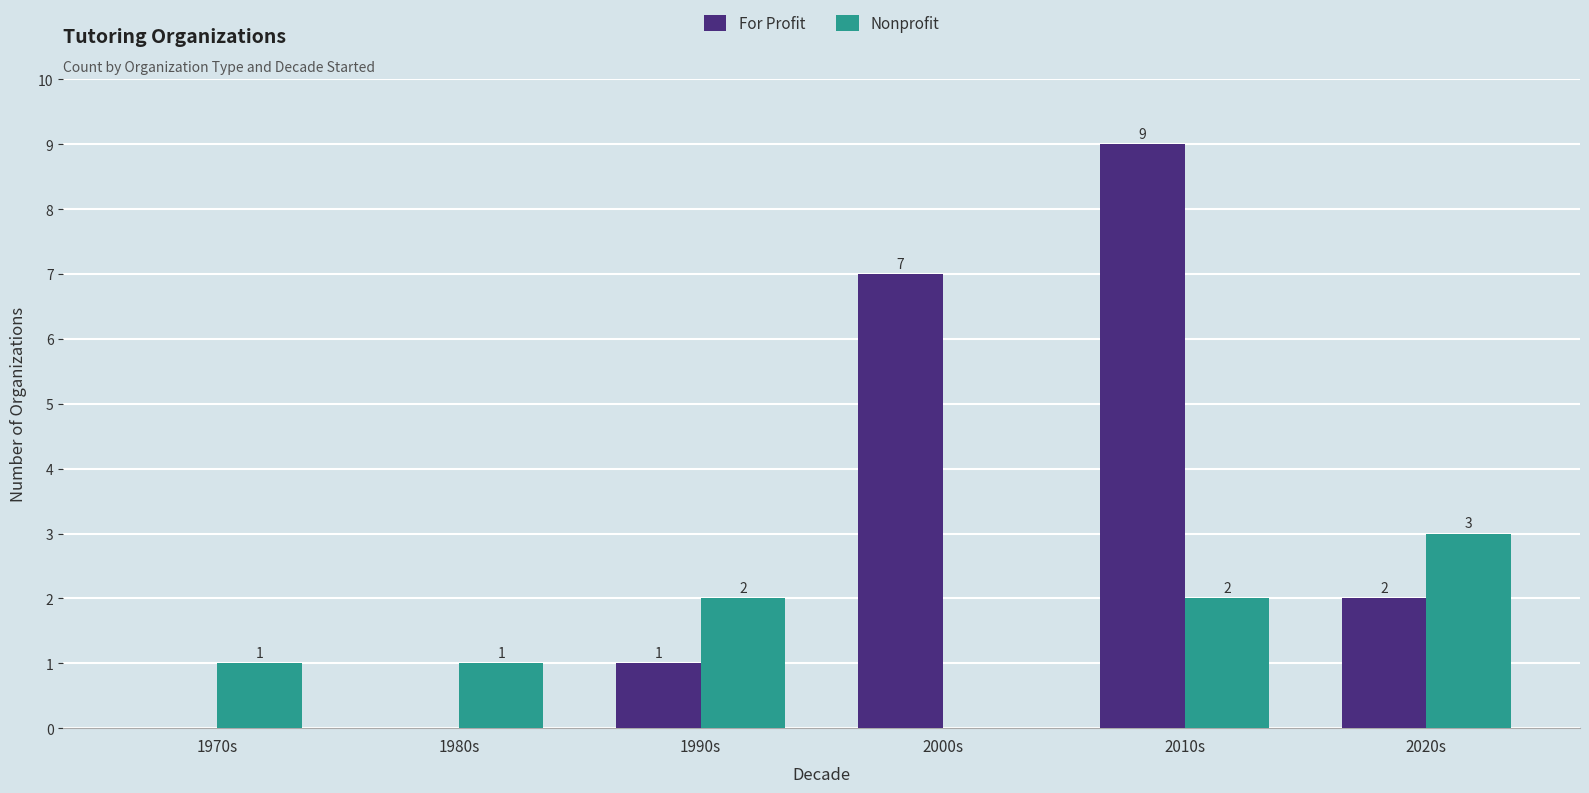

Is it true that For Profit equals 9 at 2010s?

True